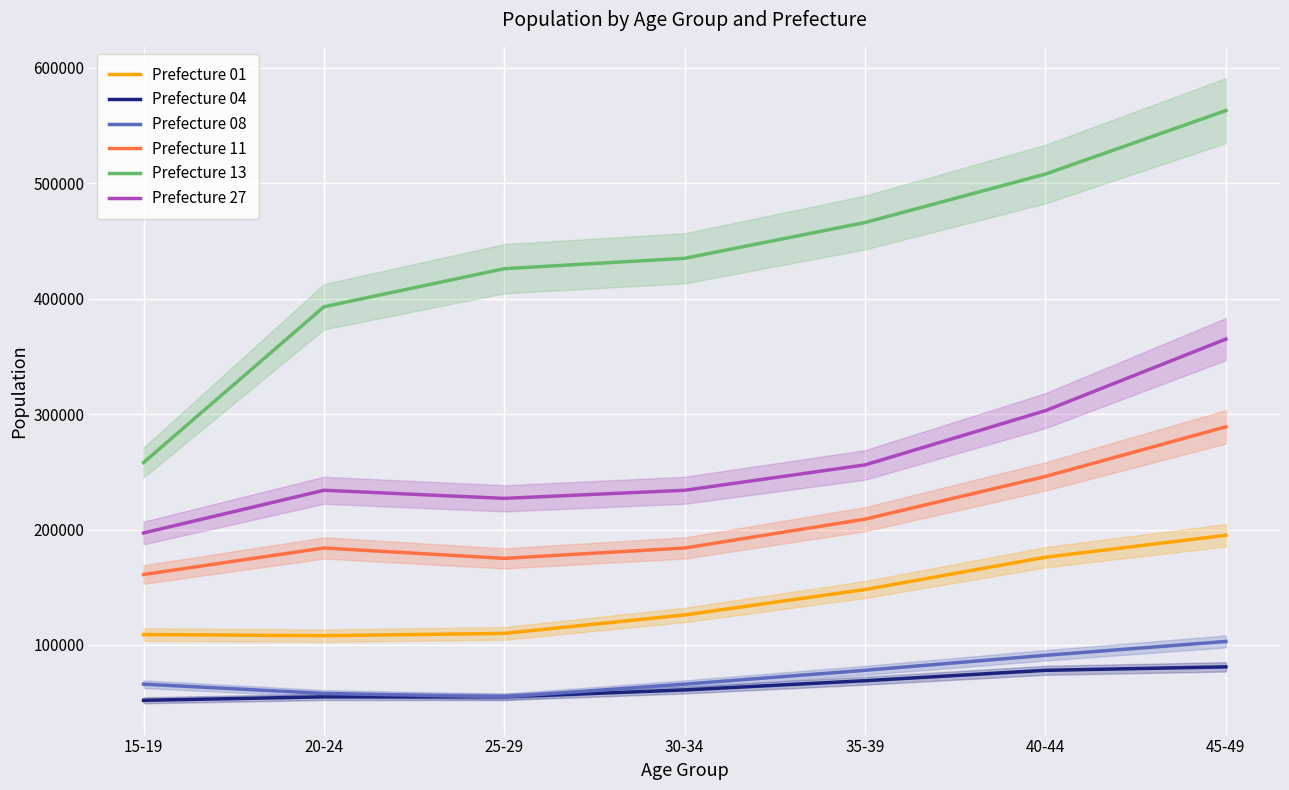

Rank the categories by Prefecture 13 value from highest to lowest.

45-49, 40-44, 35-39, 30-34, 25-29, 20-24, 15-19